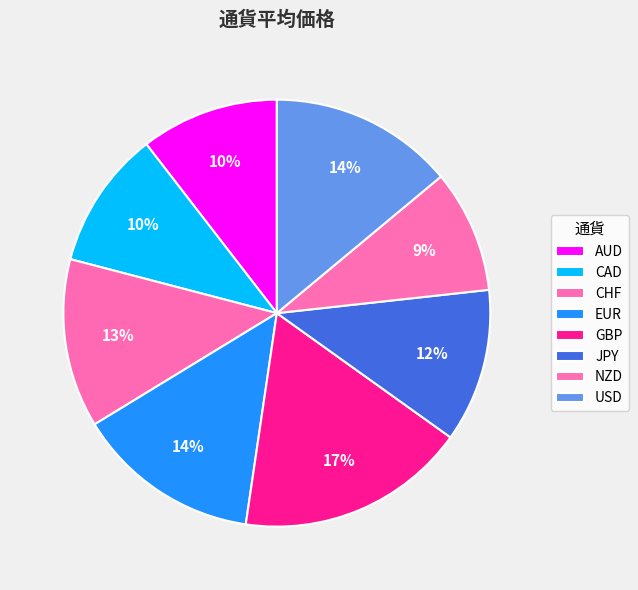

Is there a majority slice in this chart?

No